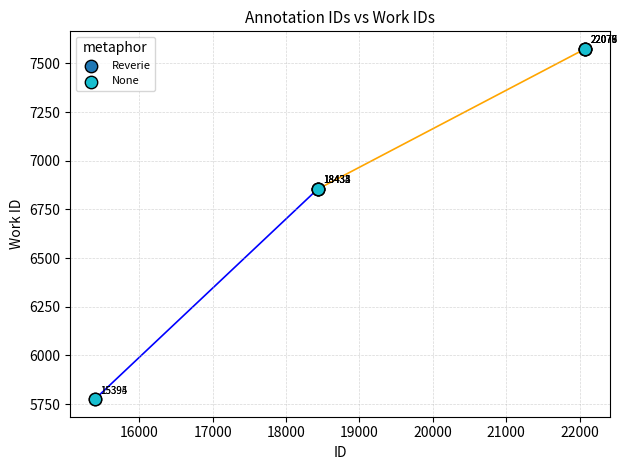

What are all the series names shown in the legend?

Reverie, None